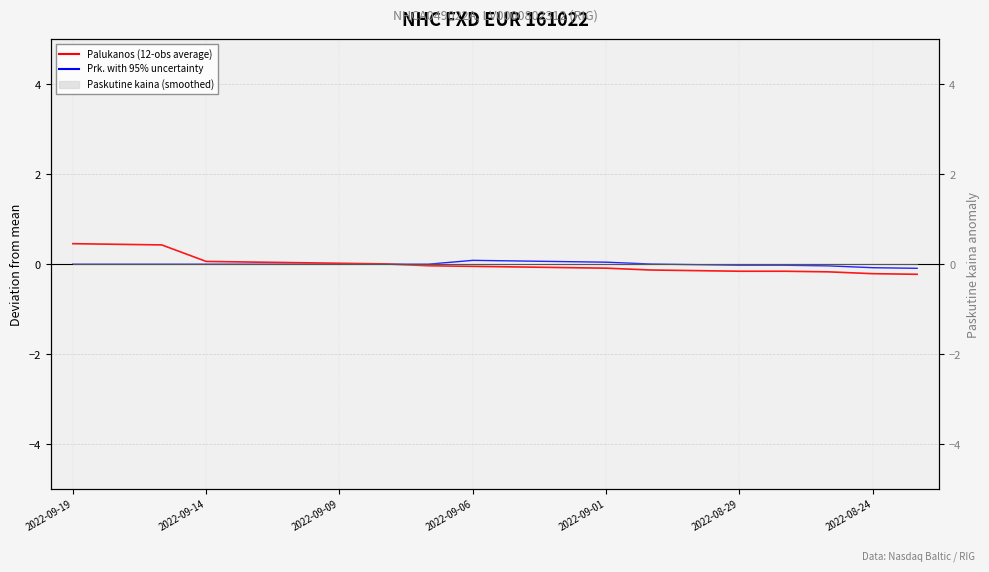

What is the total value across all series at 13?

-0.1